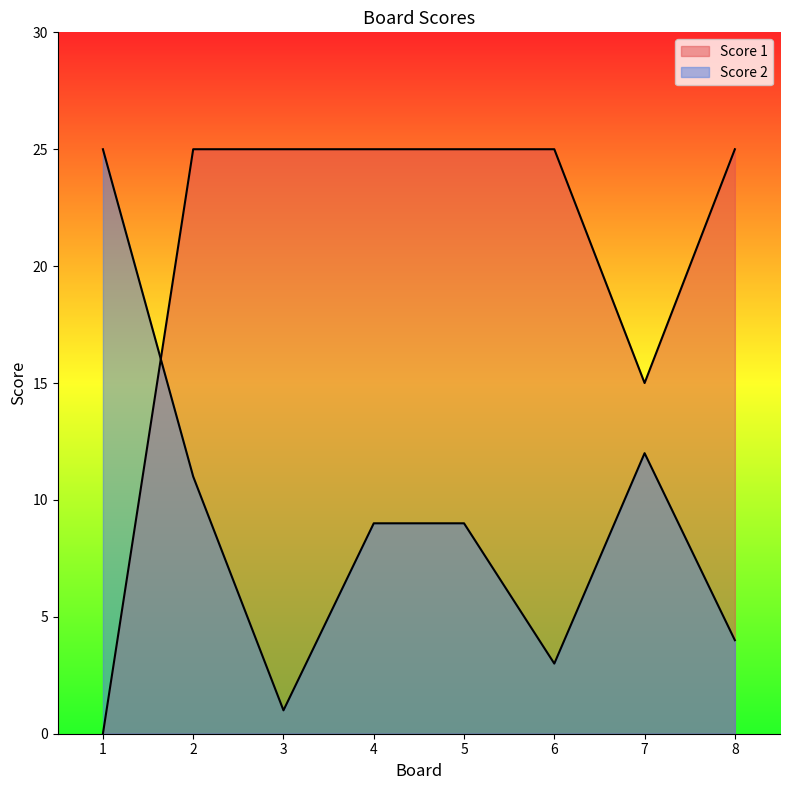

What is the average value of the Score 2 series?

9